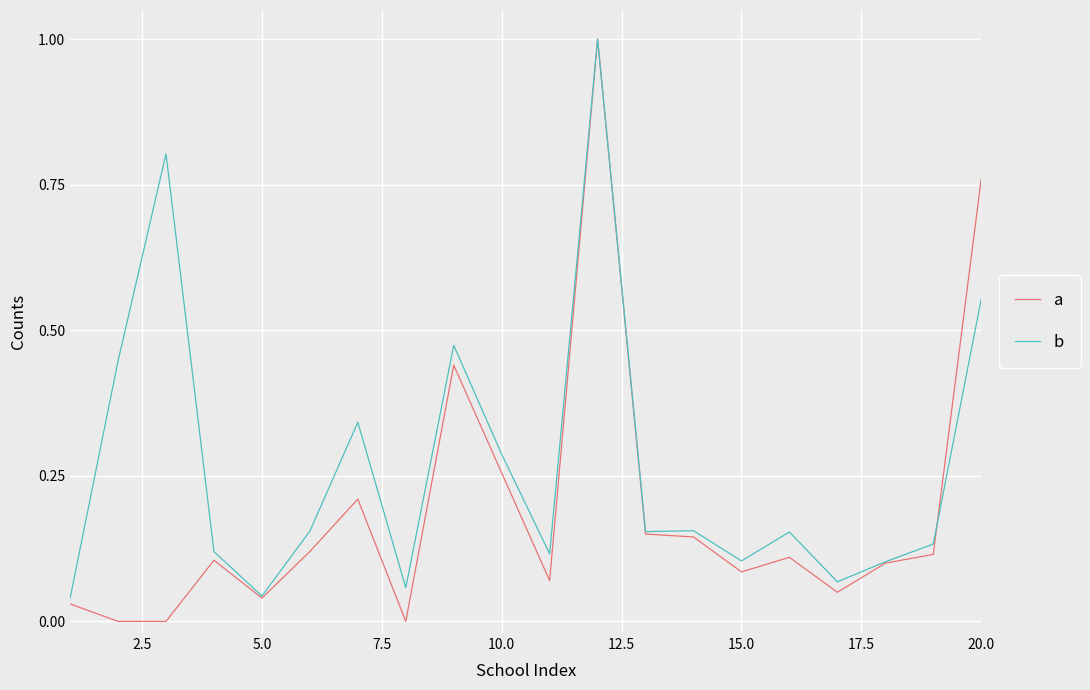

Which series has the largest range (max minus min)?

a